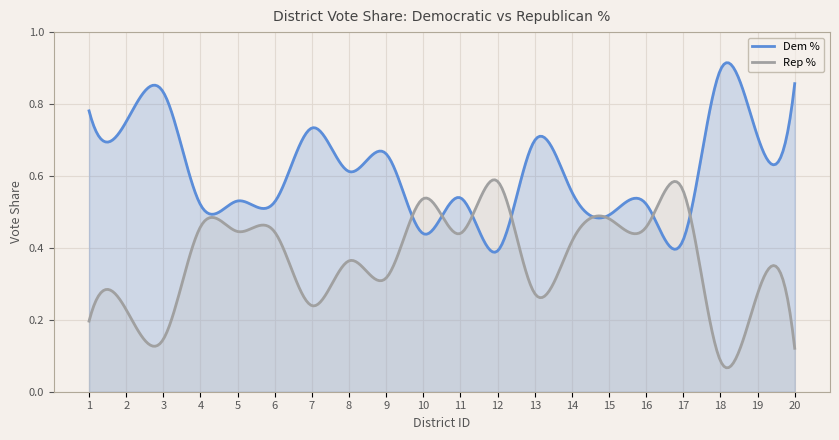

What is the sum of the Rep % values at 5 and 20?

0.6